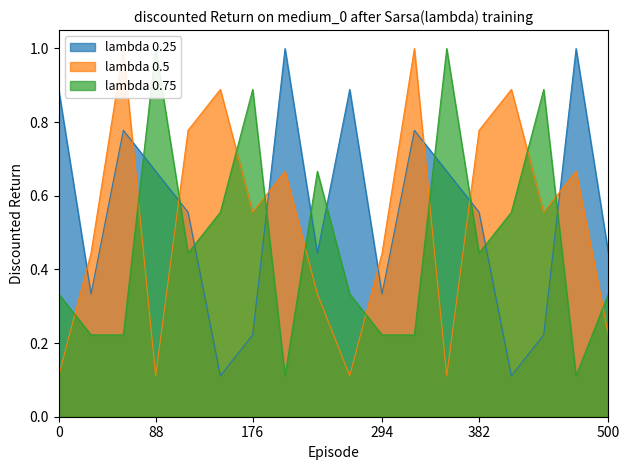

What is the highest value of the lambda 0.25 series?

1.0